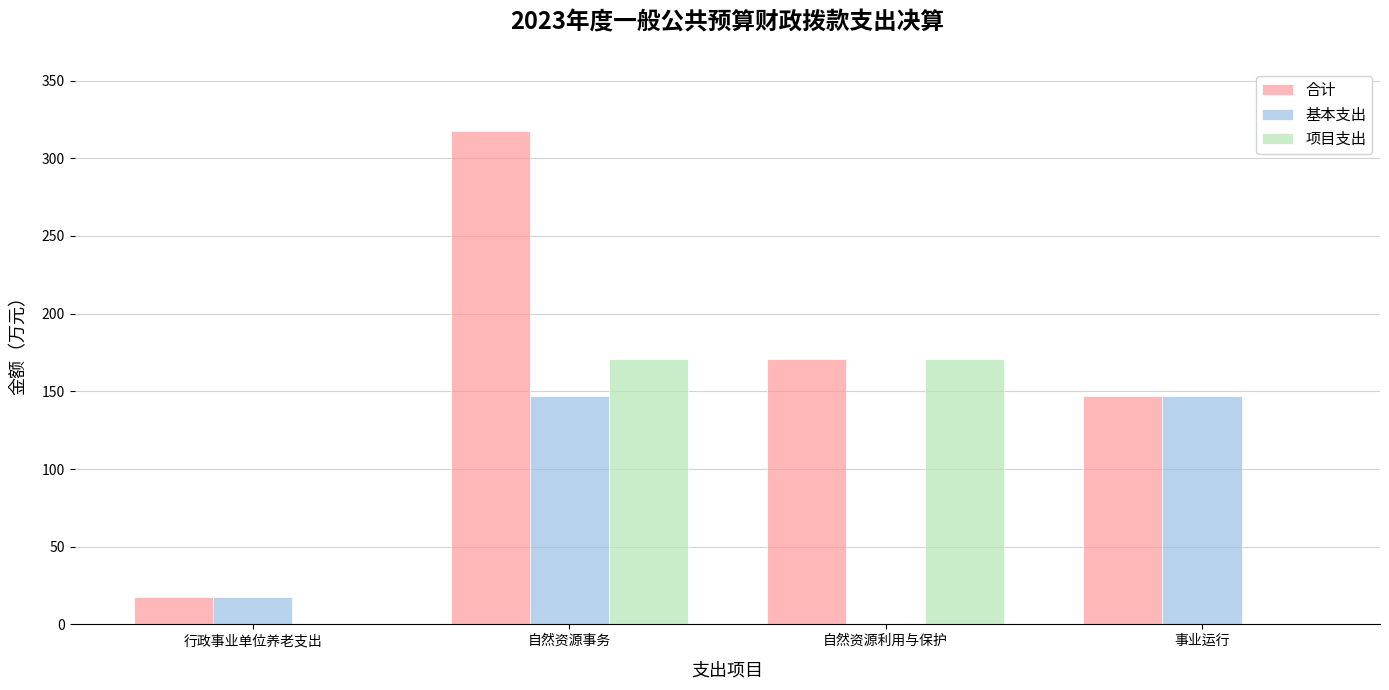

At which category is the sum across all series the highest?

自然资源事务